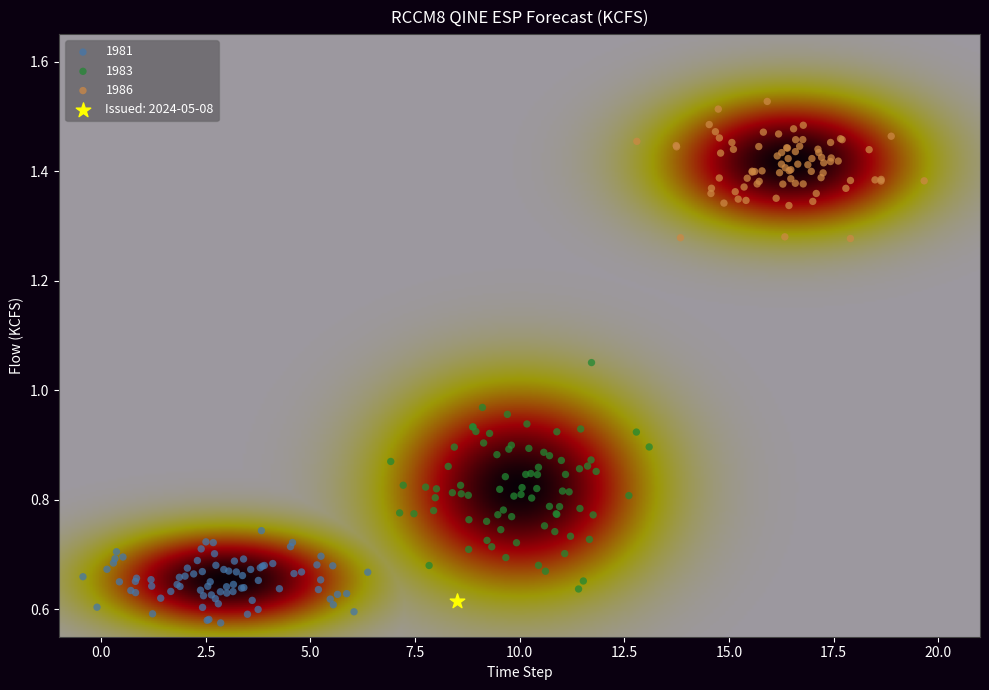

What are all the series names shown in the legend?

1981, 1983, 1986, Issued: 2024-05-08